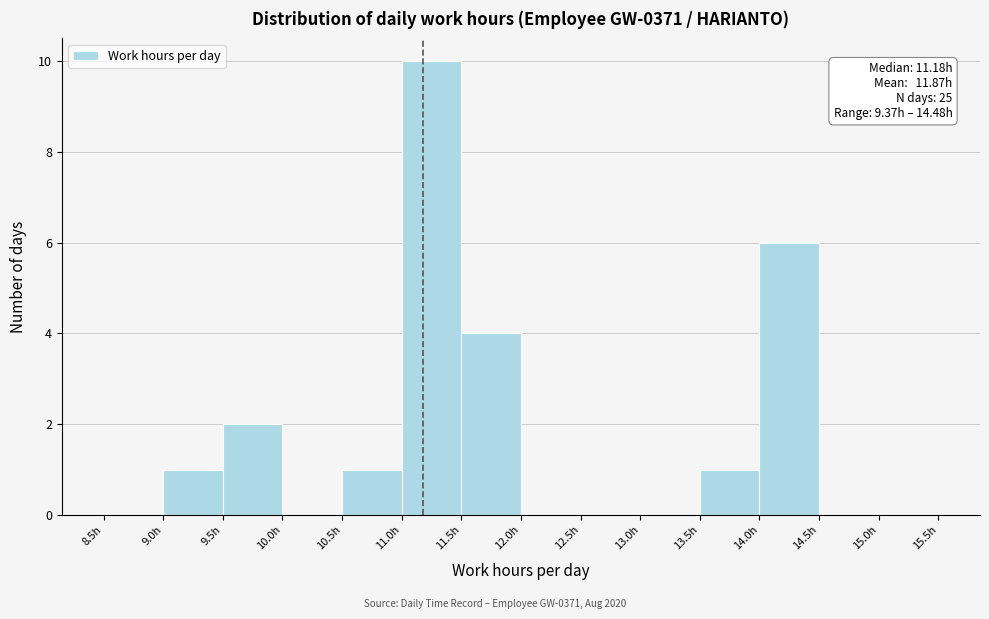

Over which range of the x-axis is the bar tallest?

11.0 to 11.5